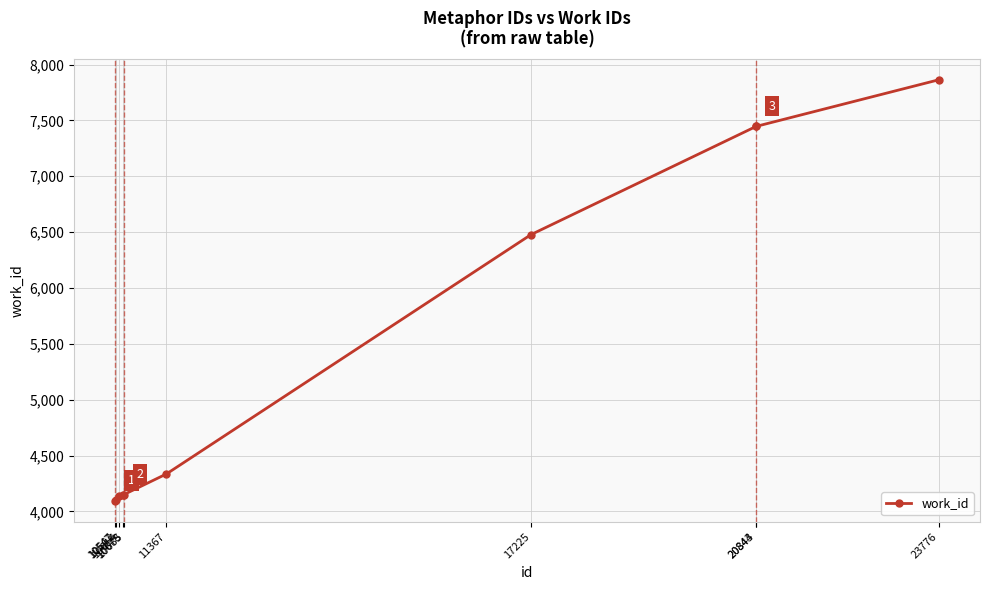

What is the minimum value shown in the chart?

4096